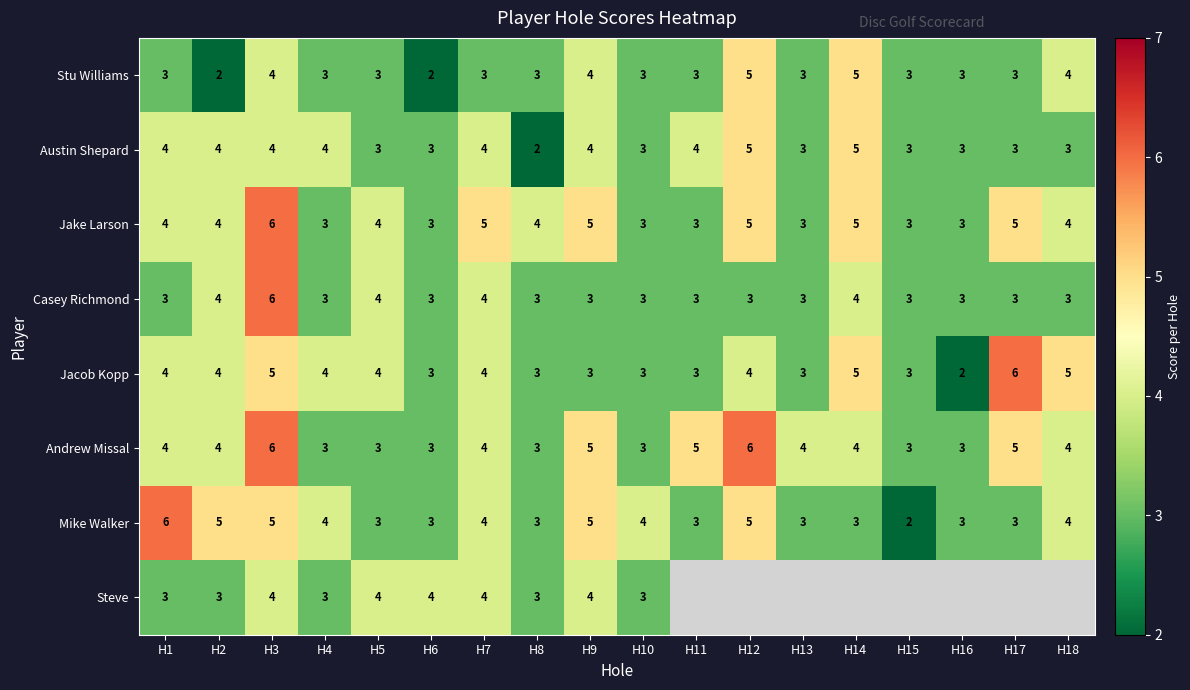

Which category has the highest value in the Jake Larson series?

H3